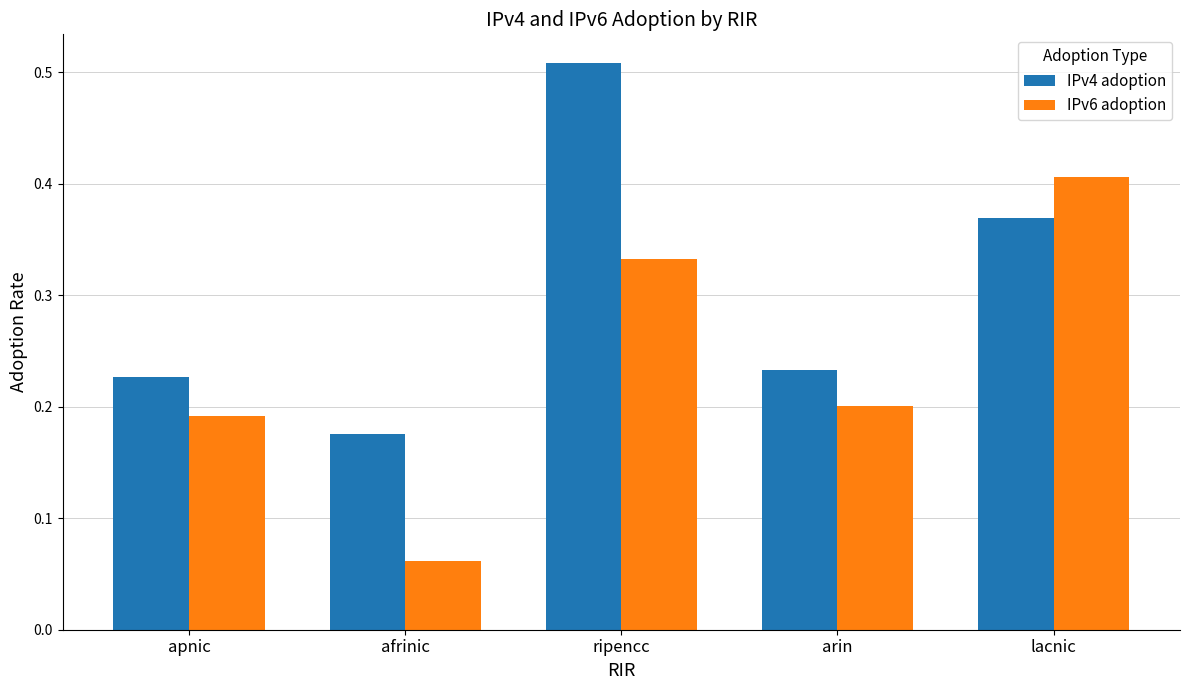

Which series has the largest total across all categories?

IPv4 adoption